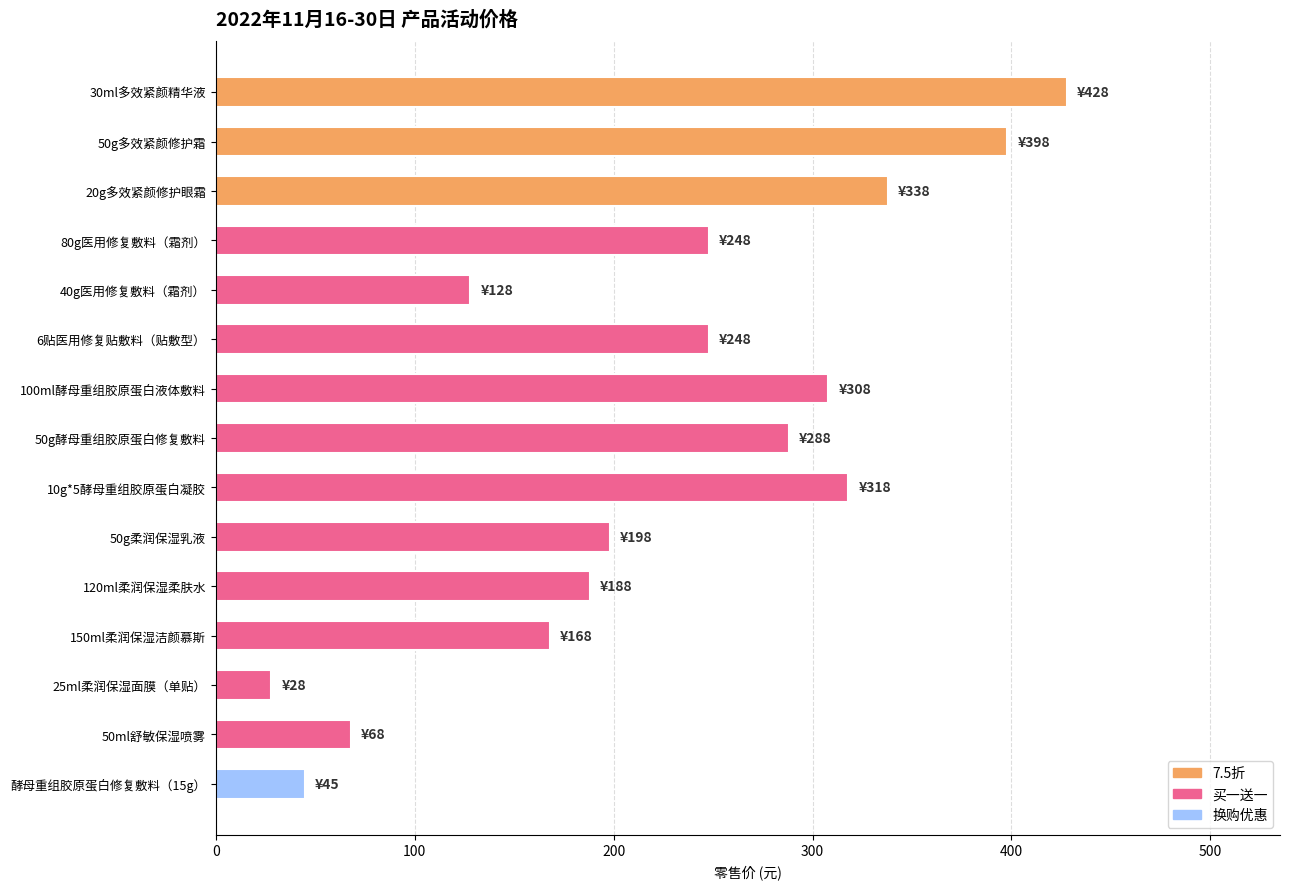

Reading top to bottom, what are all the values shown in this chart?

428	398	338	248	128	248	308	288	318	198	188	168	28	68	45